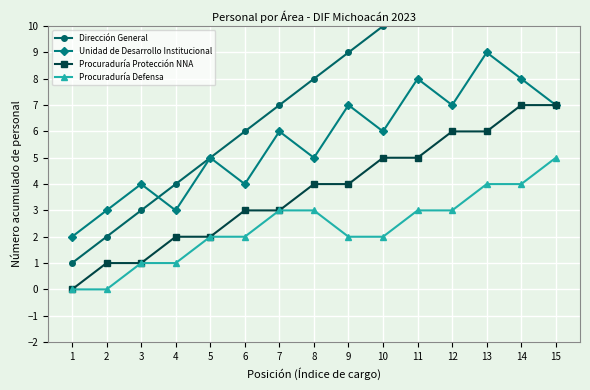

What is the difference between the Procuraduría Defensa values at 13 and 3?

3